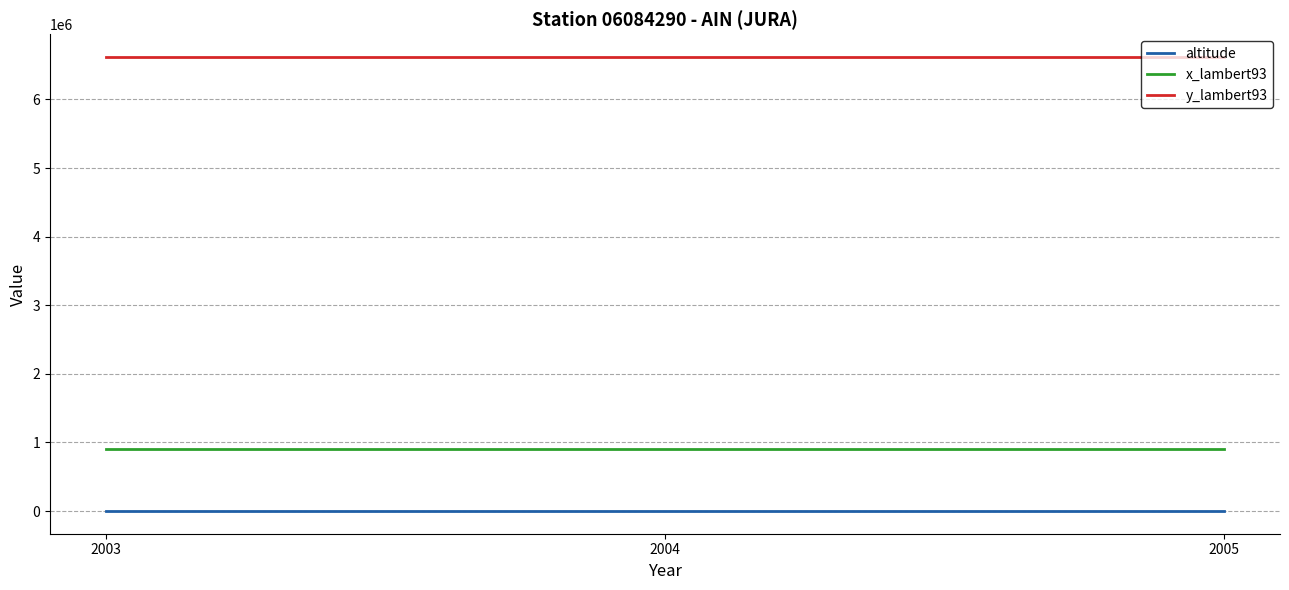

Count the number of categories in the chart.

3